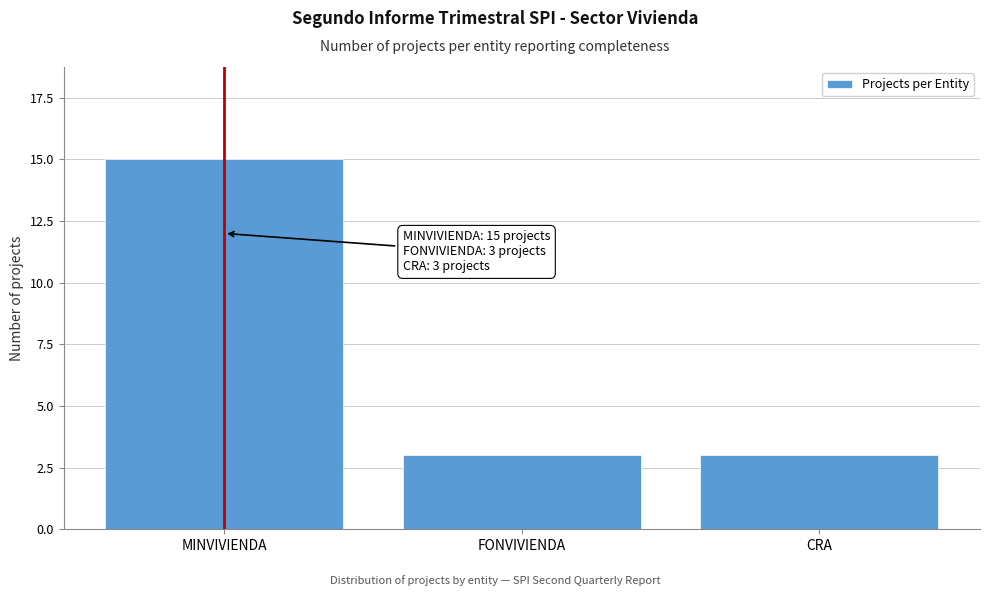

Reading left to right, transcribe all the data shown in this chart.

15	3	3